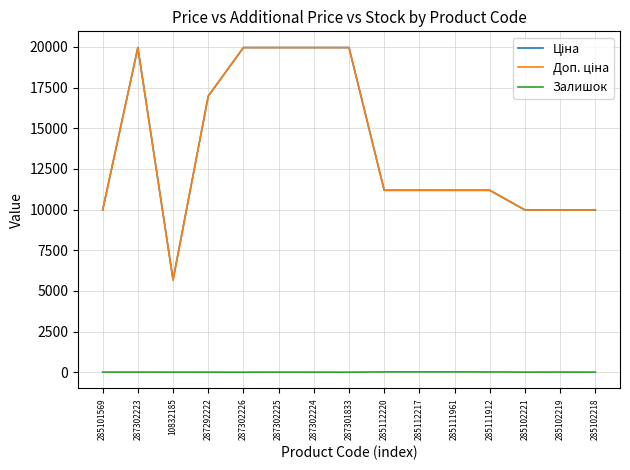

At which category does Залишок reach its first local peak?

287302225